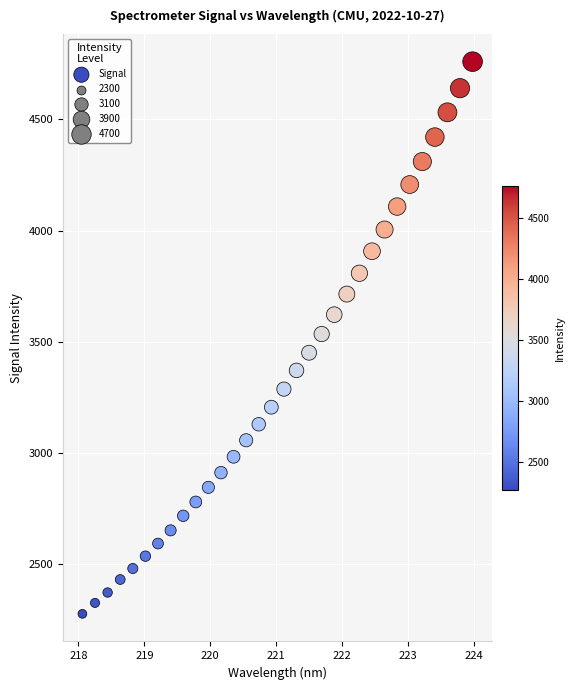

What is the range of X values (max minus min)?

5.9